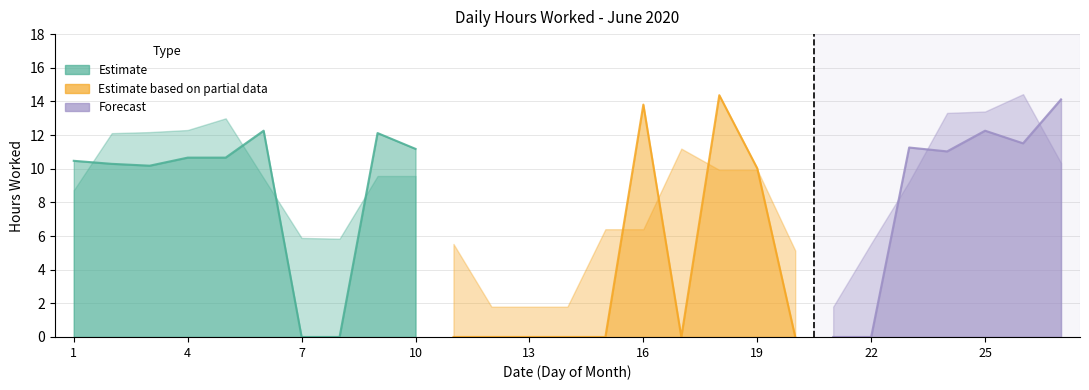

Is it true that the value at 15 is -6.0?

False